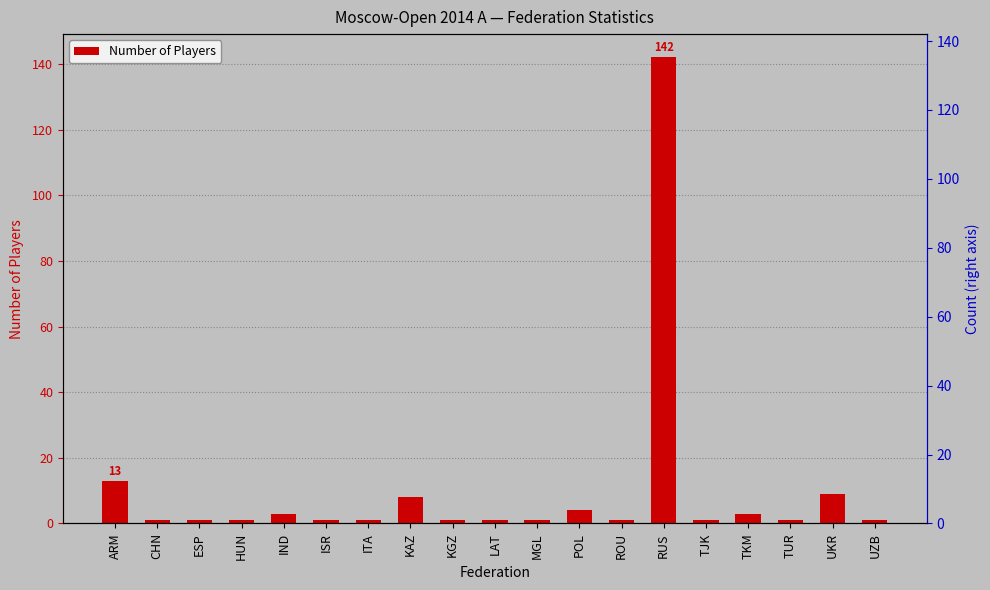

At which category does the chart reach its minimum across all series?

CHN